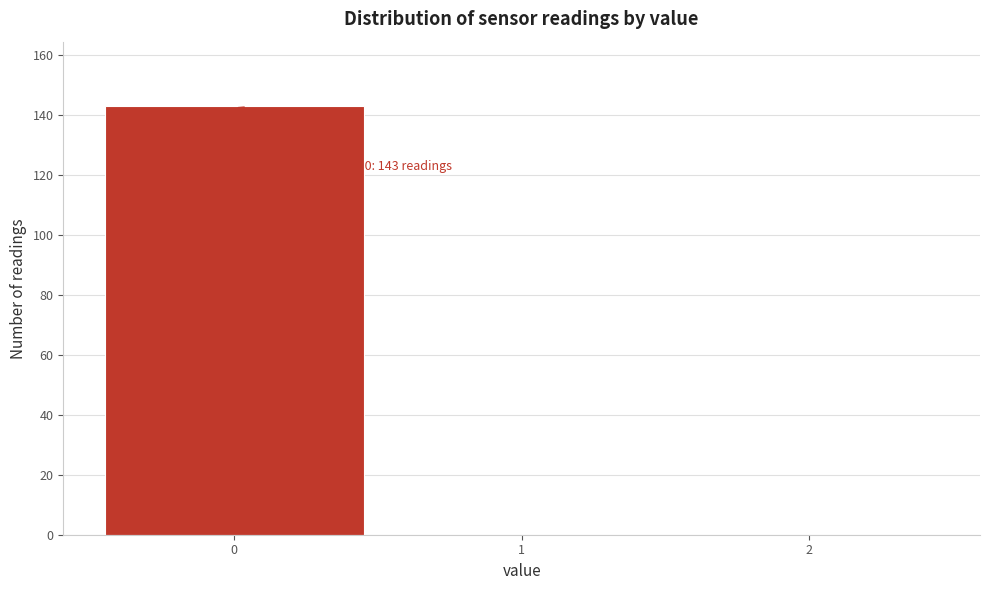

Over which range of the x-axis is the bar tallest?

-0.5 to 0.5